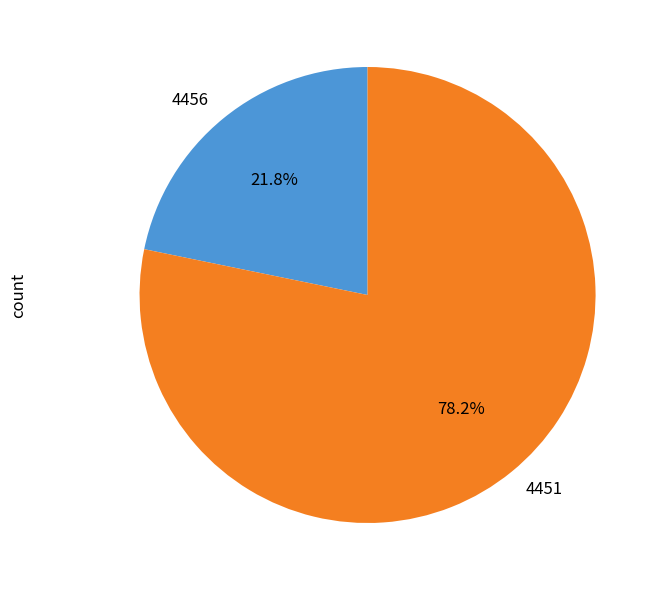

To the nearest percent, what is the difference between the largest and smallest slice percentages?

56%